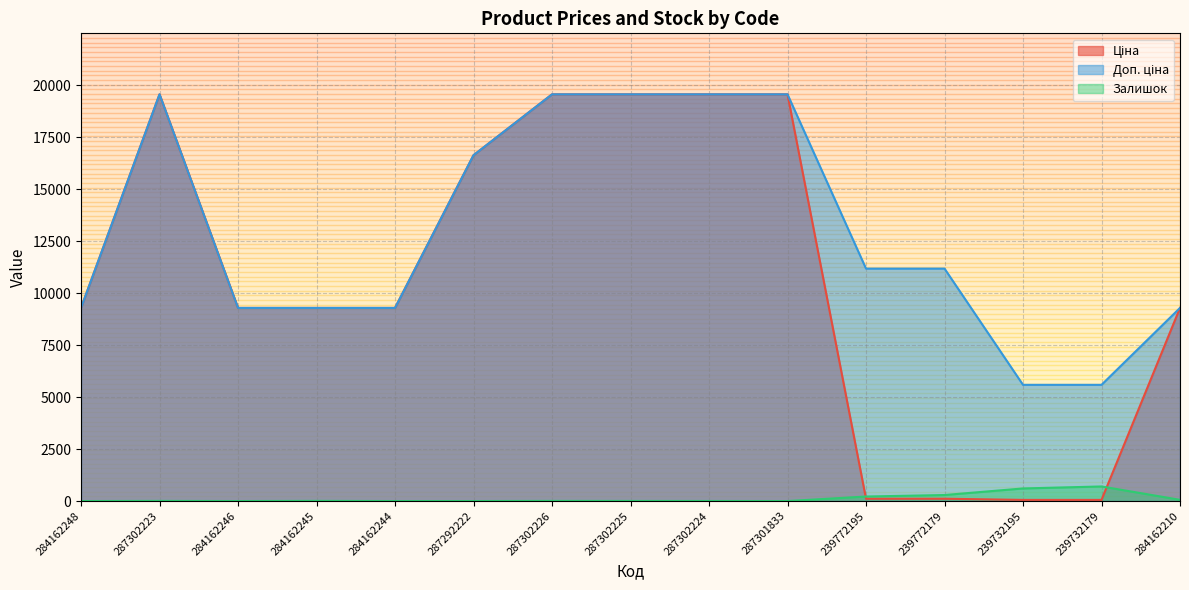

How many values in the Доп. ціна series are below 11182?

7